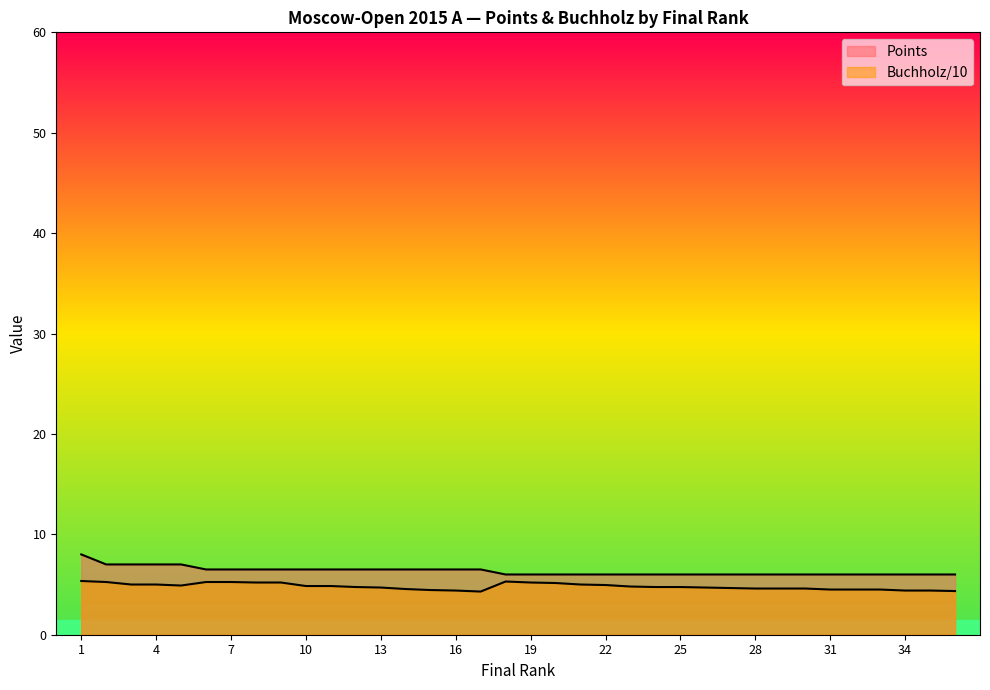

Which series changed the most between 25 and 32?

Buchhholz (Doп1)